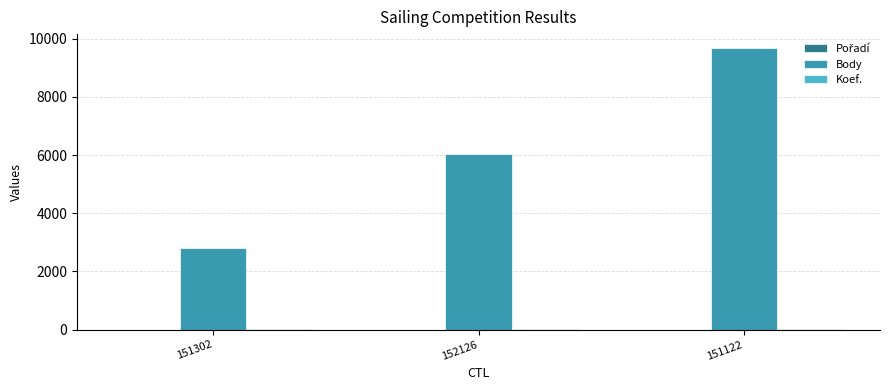

At which category is the sum across all series the highest?

151122